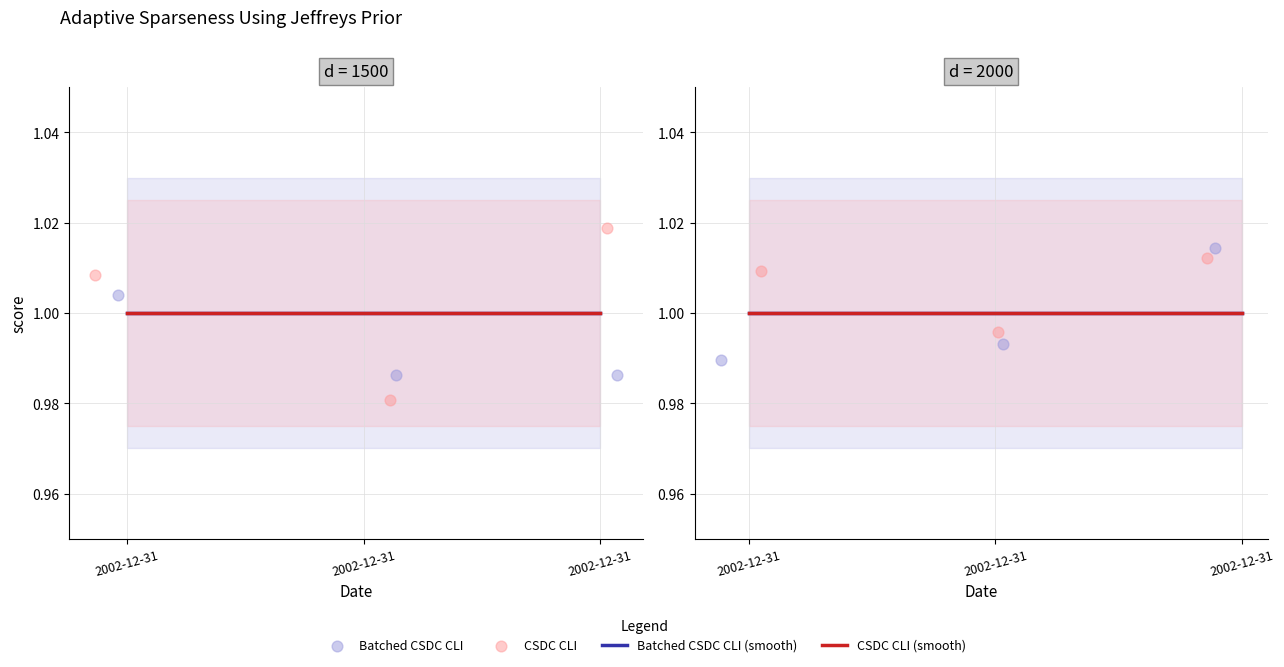

Is the value of CSDC CLI (smooth) at 2002-12-31 greater than the value of CSDC CLI at 2002-12-31?

No